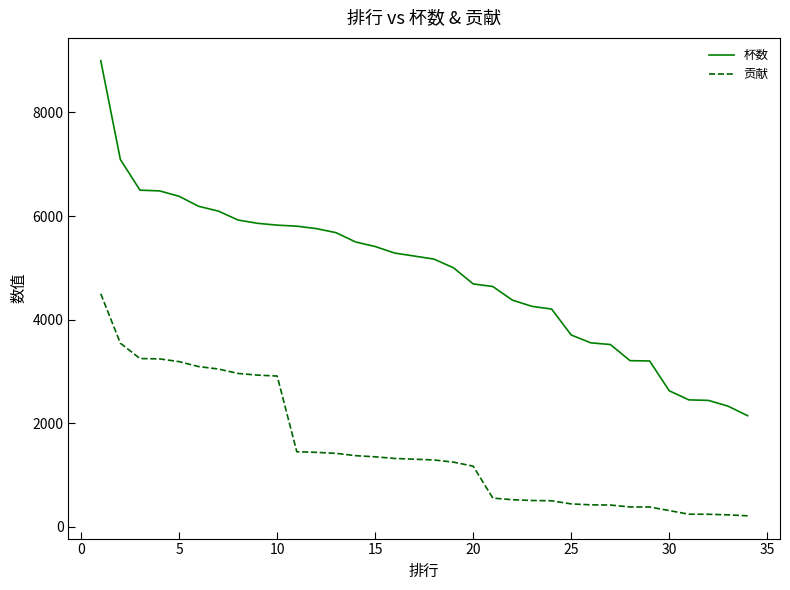

True or false: 贡献 and 杯数 intersect in this chart.

False